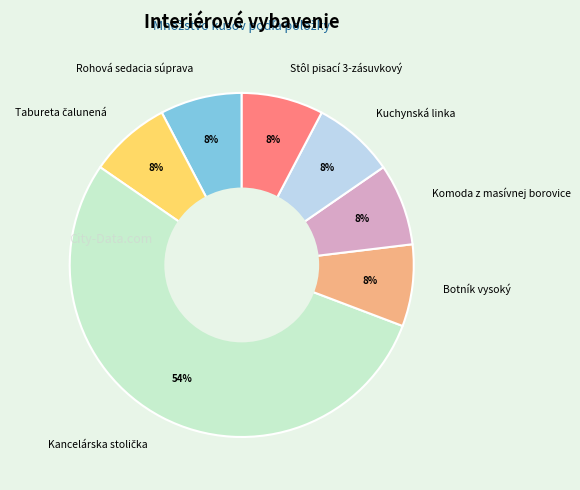

To the nearest percent, what percentage of the pie is Botník vysoký?

8%